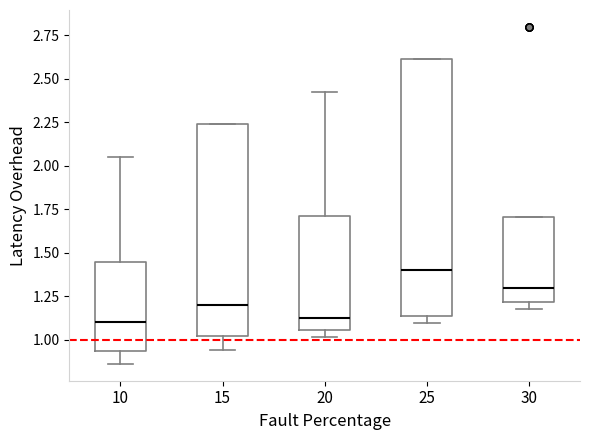

Where is the lower edge of the box at x = 10 on the y-axis? The values are not printed on the chart, so give them approximately, as read against the axis.

0.95